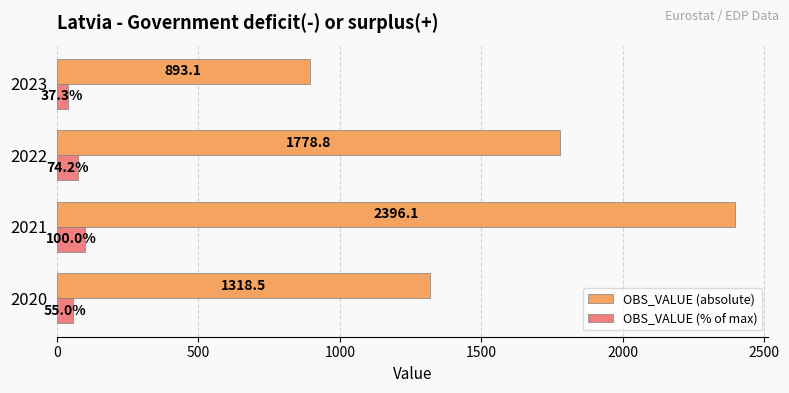

Rank the series by their average value, from lowest to highest.

OBS_VALUE (% of max), OBS_VALUE (absolute)